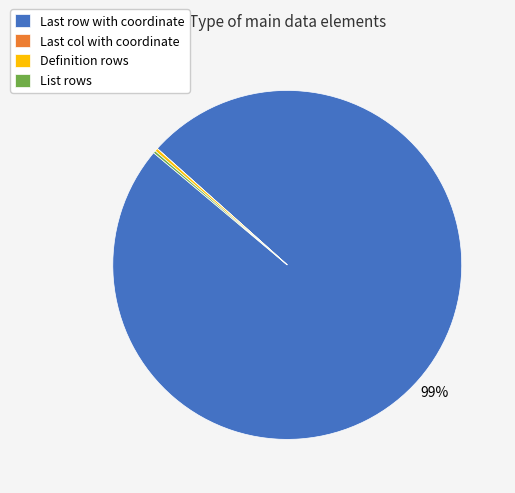

What is the majority slice?

Last row with coordinate